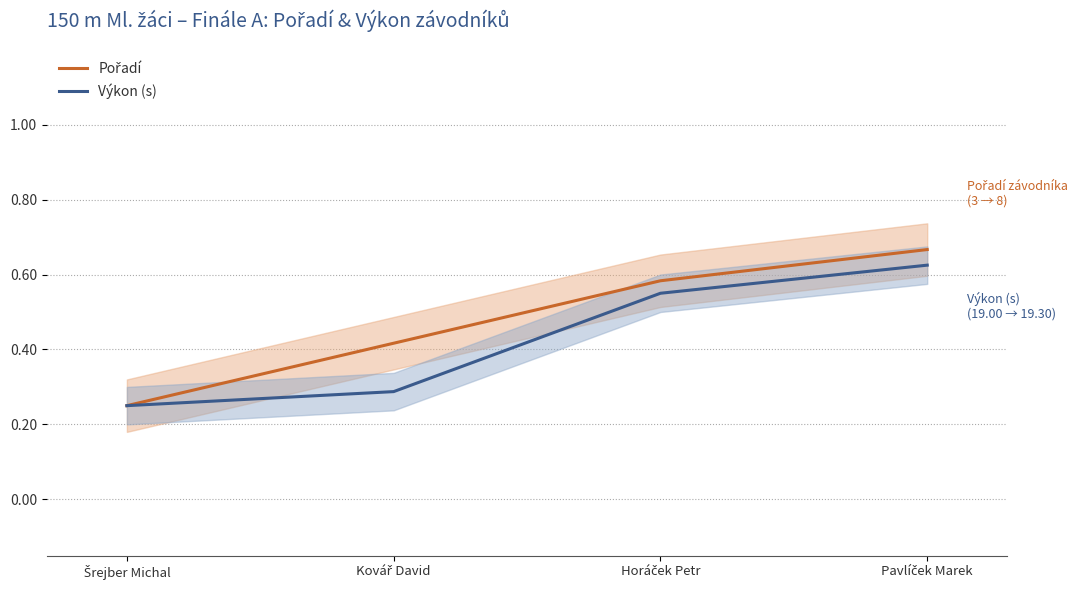

How many Výkon (s) values are between 0 and 1?

4